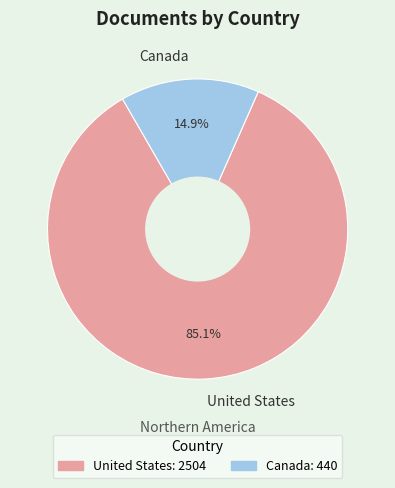

To the nearest percent, what percentage of the pie is United States?

85%